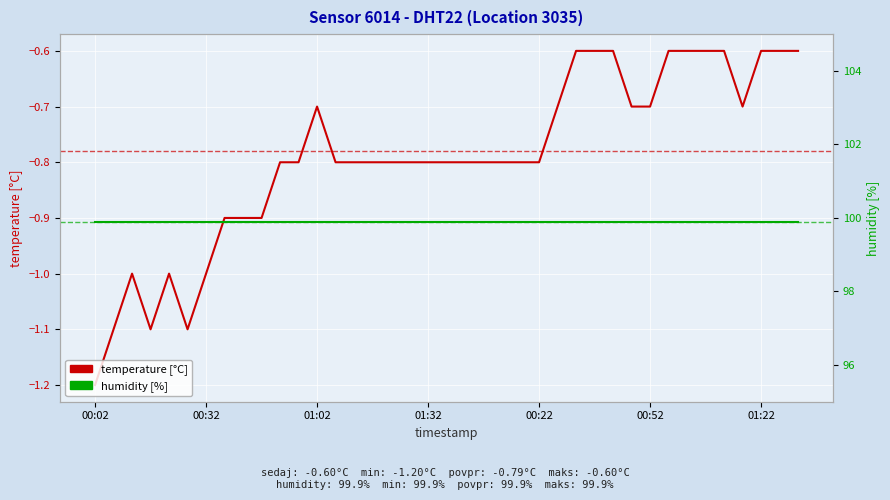

What are all the series names shown in the legend?

temperature [°C], humidity [%]